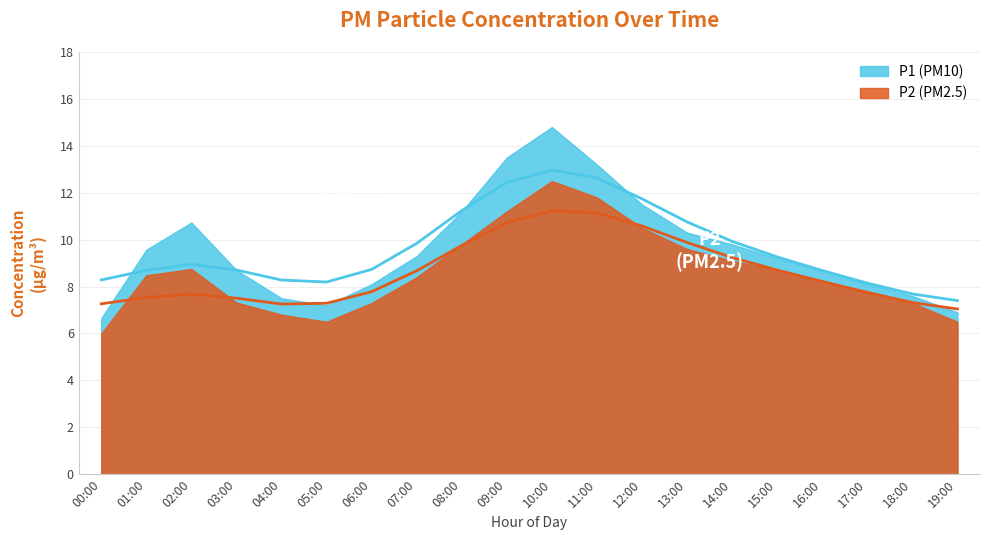

Rank the series at 17:00 from lowest to highest value.

P2, P1